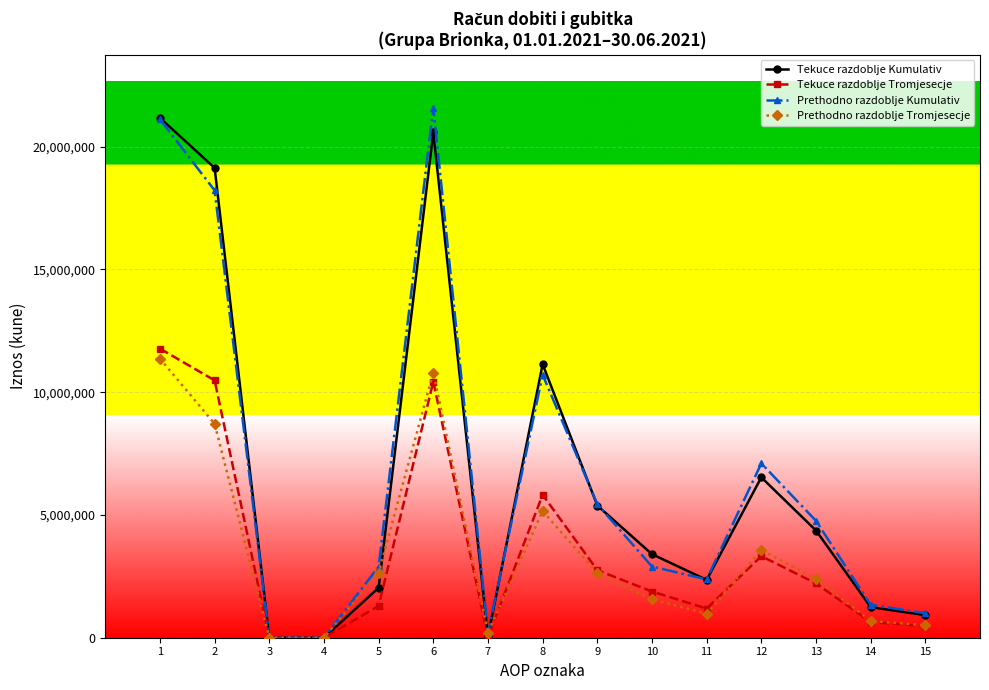

What is the maximum value for Tekuce razdoblje Kumulativ?

21170194